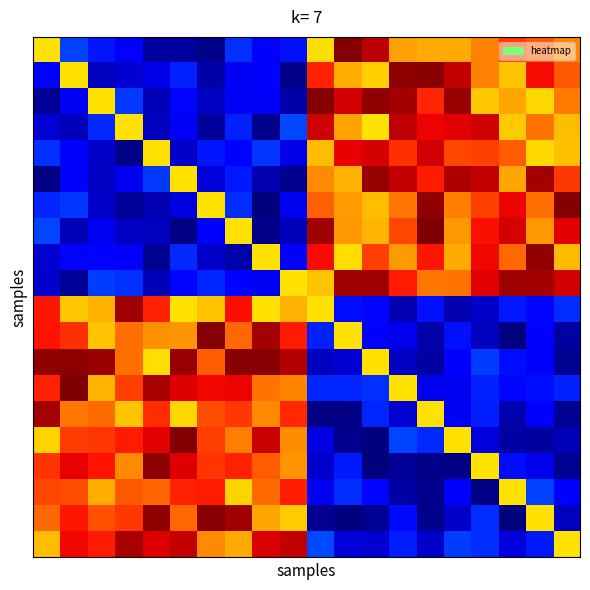

What is the minimum value shown in the chart?

58.3